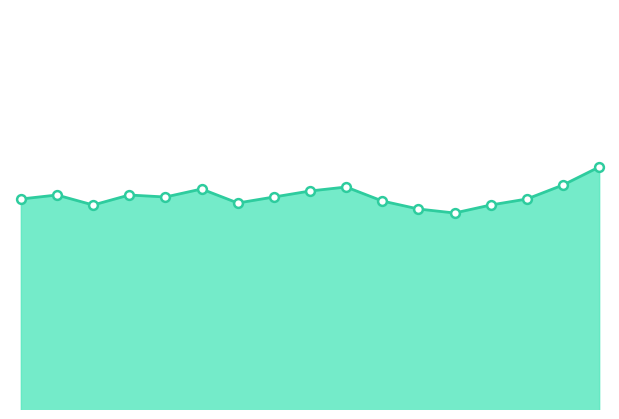

How many lines are shown in the chart?

1